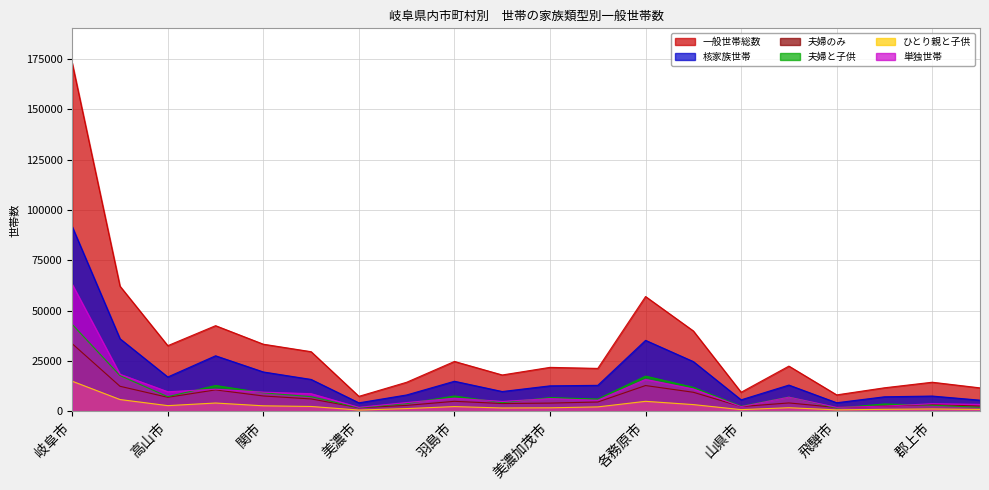

Reading right to left, extract all data points from this chart.

一般世帯総数: 11656	14463	11697	8174	22476	9486	39951	57049	21333	21849	18067	24789	14456	7445	29636	33358	42571	32634	62189	173032
核家族世帯: 5546	7590	7224	4265	13045	5715	24723	35278	12914	12667	9840	14945	8140	4222	15853	19565	27603	17067	36075	91761
夫婦のみ: 2602	3364	2583	1914	4166	2362	9468	12815	4622	4088	3867	4978	2946	1793	6160	7628	10655	6966	12447	33602
夫婦と子供: 1992	3049	3645	1632	7088	2515	11910	17490	6095	6827	4310	7612	3829	1794	7281	9197	12821	7272	17767	43195
ひとり親と子供: 952	1177	996	719	1791	838	3345	4973	2197	1752	1663	2355	1365	635	2412	2740	4127	2829	5861	14964
単独世帯: 3461	3780	2585	1978	7047	2346	11109	15867	5504	6331	4924	6525	4363	1985	8760	9529	10999	9728	18425	63107